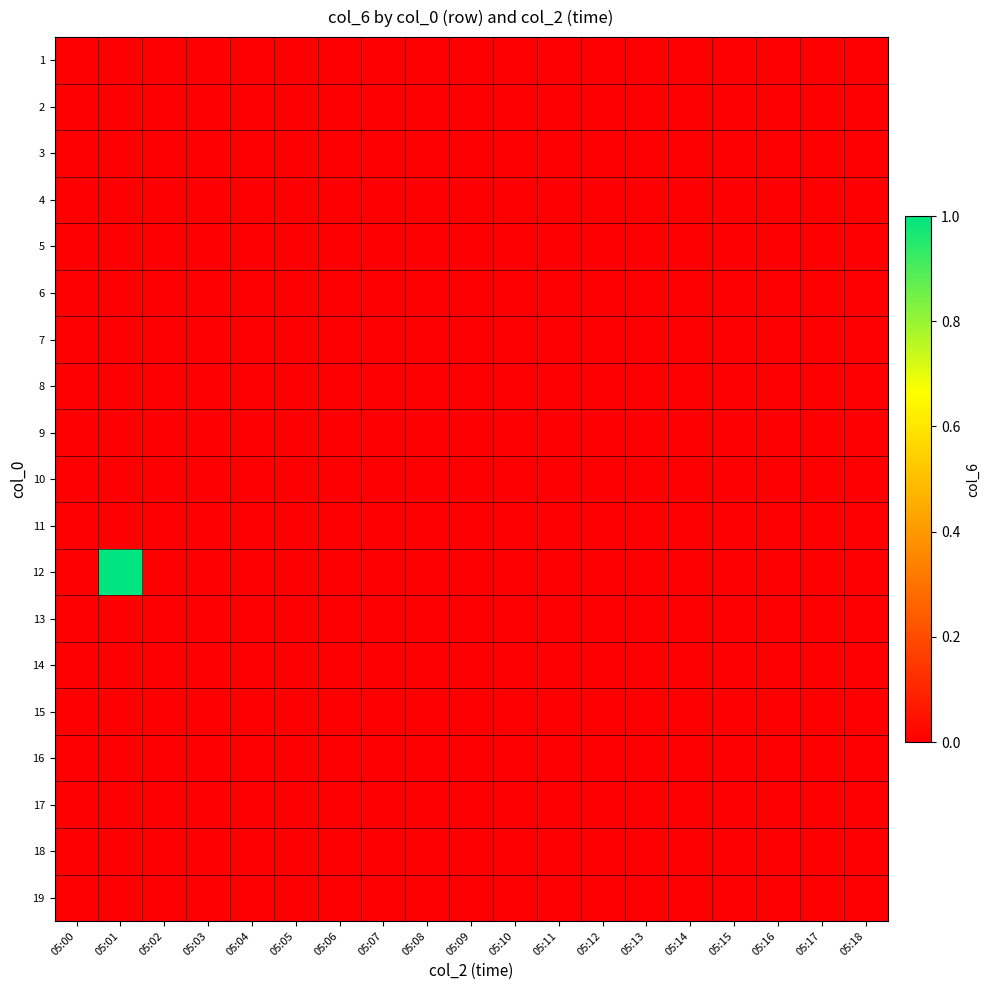

At how many categories does at least one series exceed 0?

1